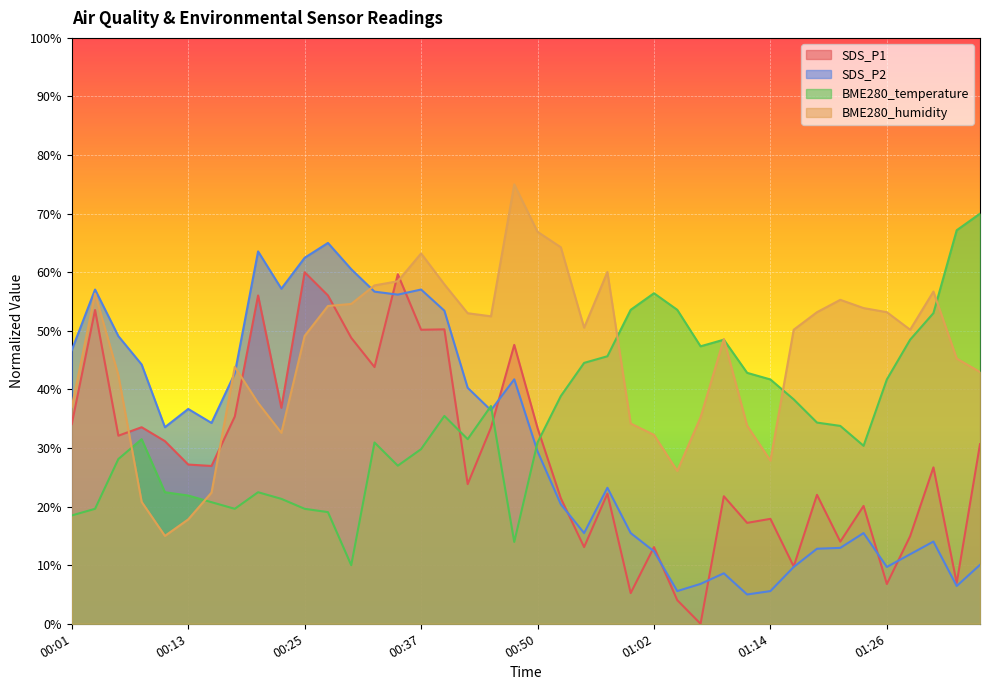

Where do SDS_P2 and BME280_humidity first cross each other?

00:15 and 00:18